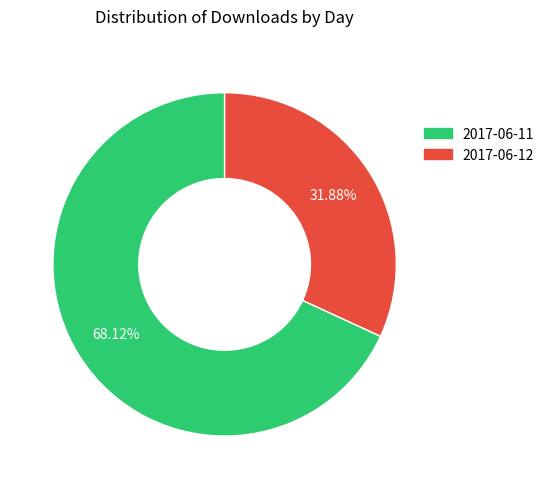

To the nearest percent, what is the difference between the 2017-06-11 and 2017-06-12 slice percentages?

36%